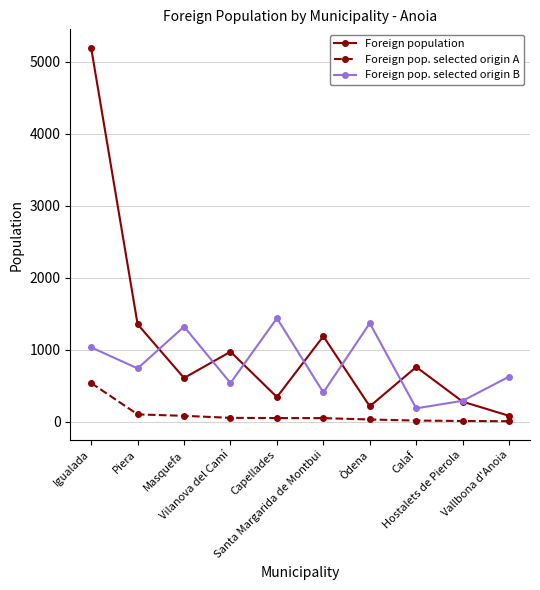

Which series has the largest range (max minus min)?

Foreign population